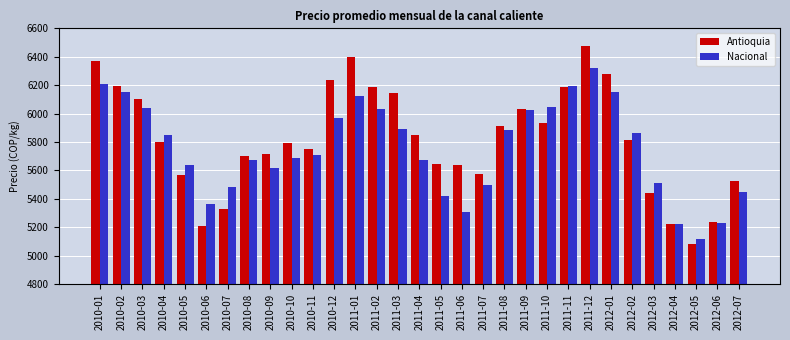

The value of Antioquia at 2011-02 is 4237.9. True or false?

False